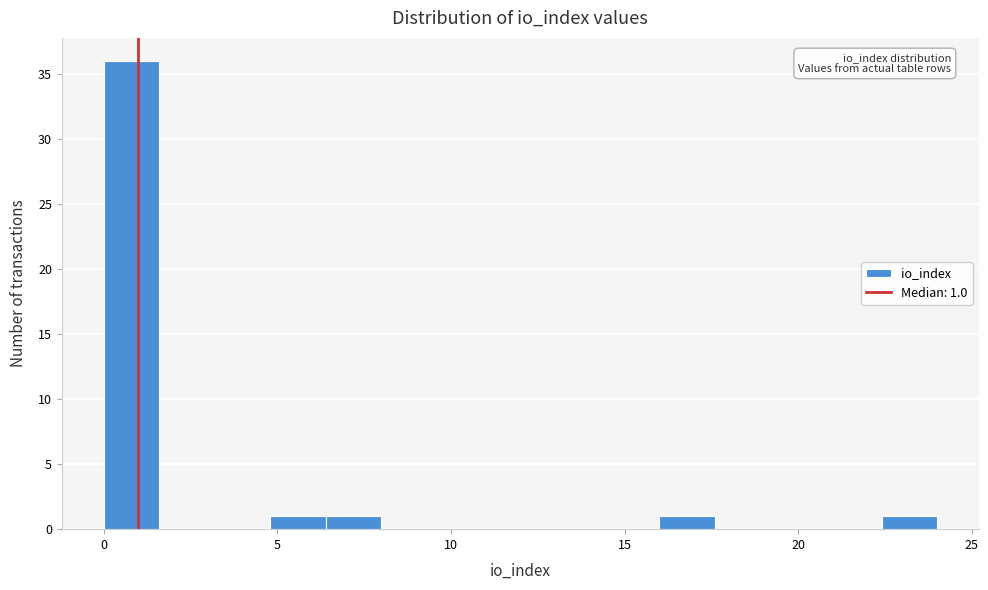

Around what value on the x-axis is the tallest bar? Give the approximate position of its centre, as read against the axis.

1.0